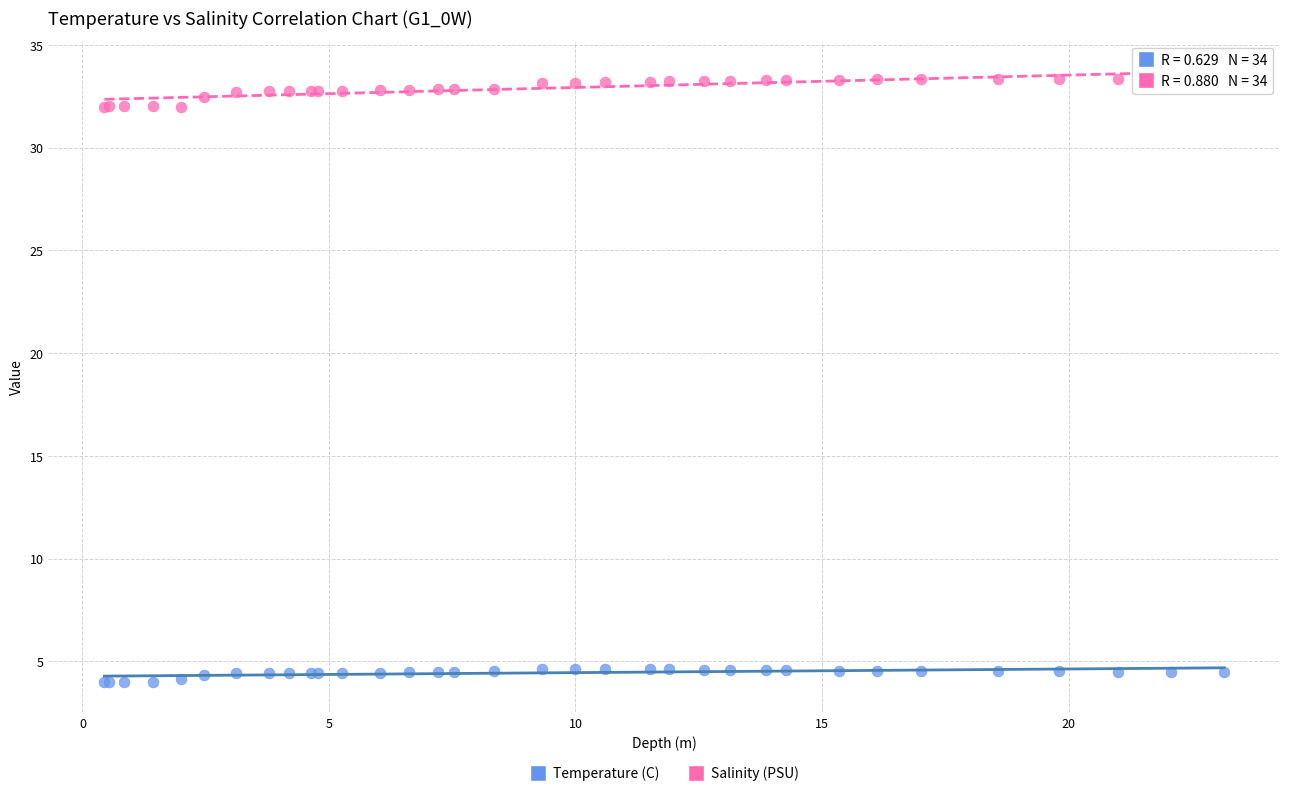

Which series has the largest Y range (max minus min)?

Salinity (PSU)